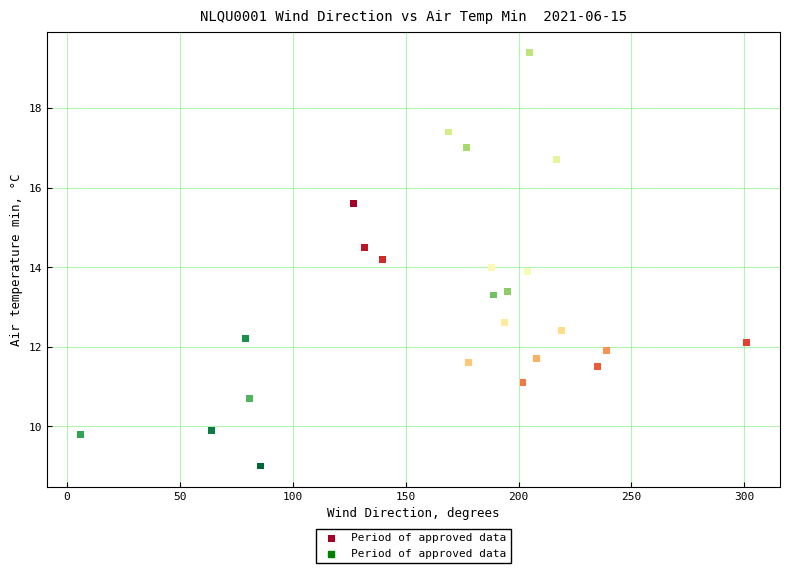

What is the range of X values (max minus min)?

295.0